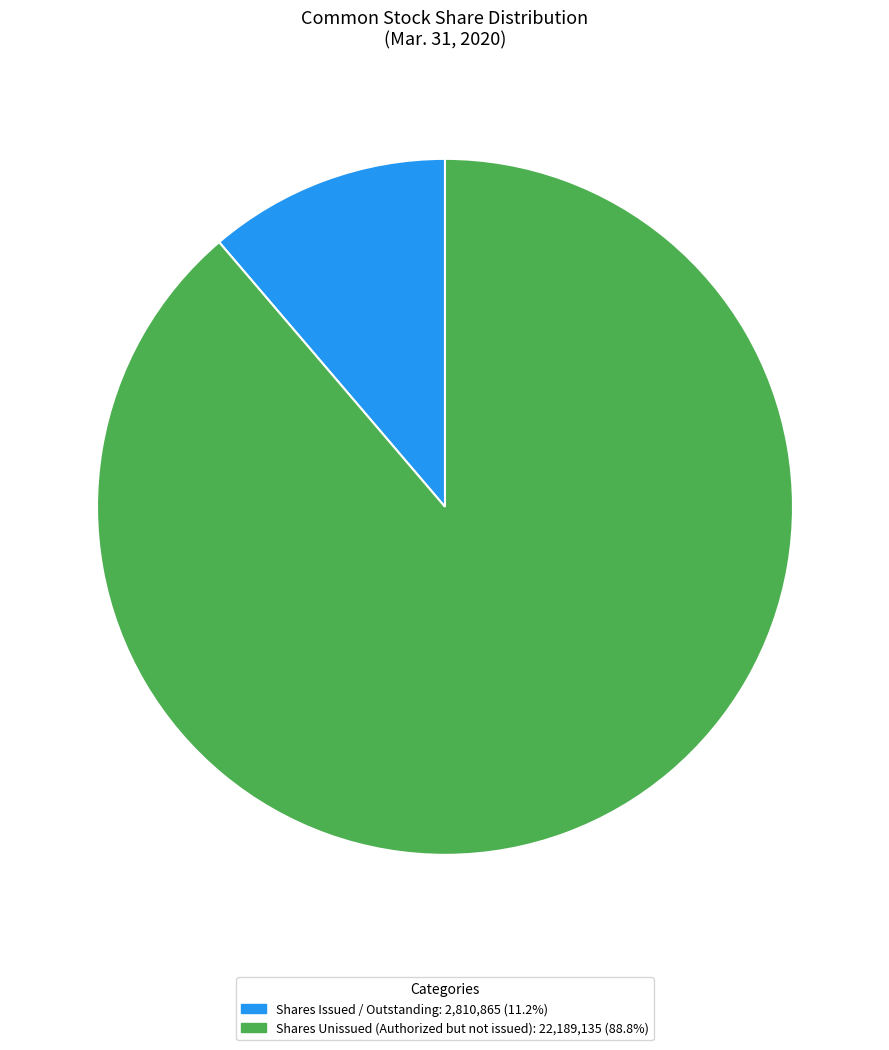

Does any single category account for the majority?

Yes